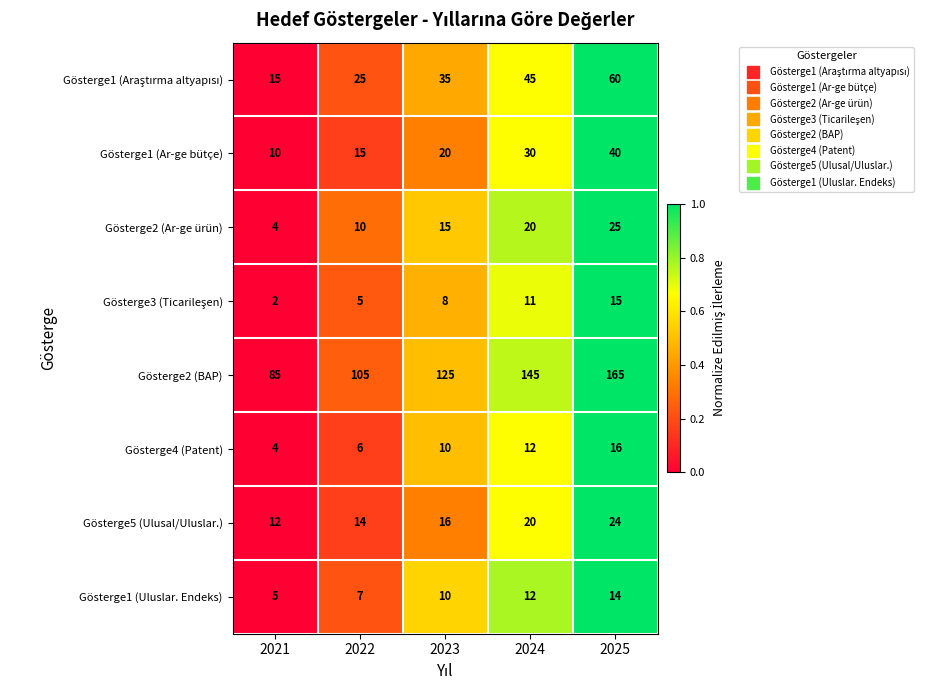

At which label is Gösterge1 (Uluslar. Endeks) closest to 9?

2023